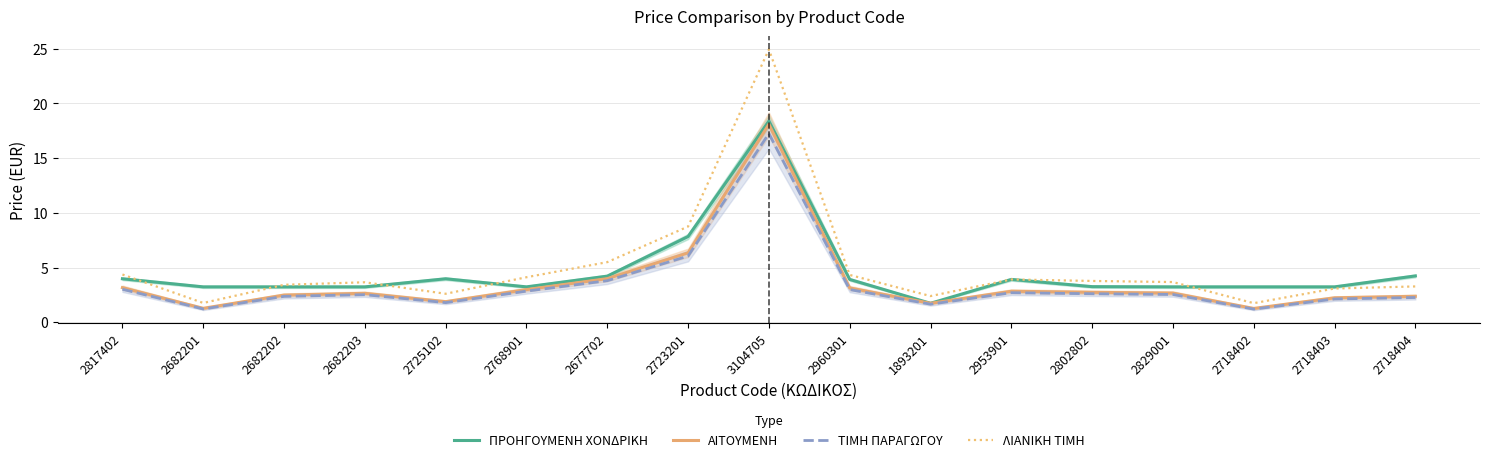

True or false: ΤΙΜΗ ΠΑΡΑΓΩΓΟΥ has a value of 4.7 at 2768901.

False